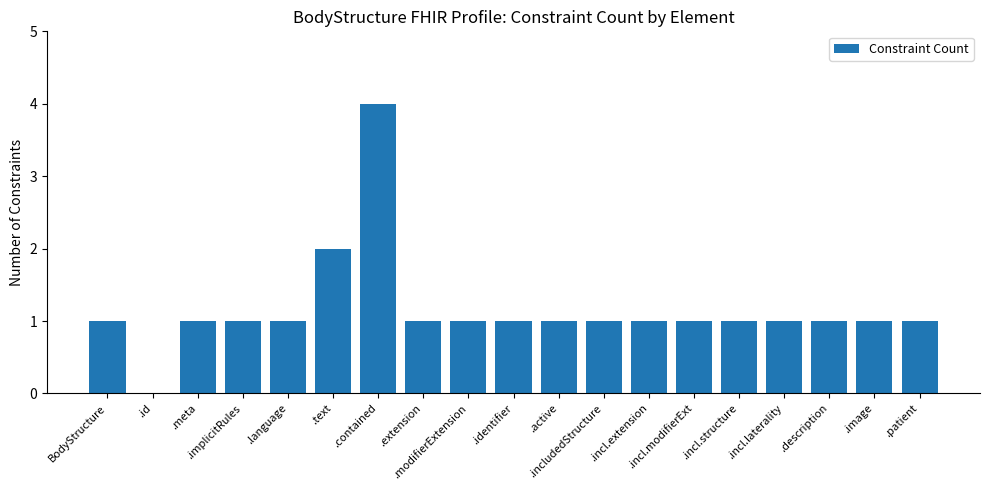

What is the change in value from .contained to .includedStructure?

-3